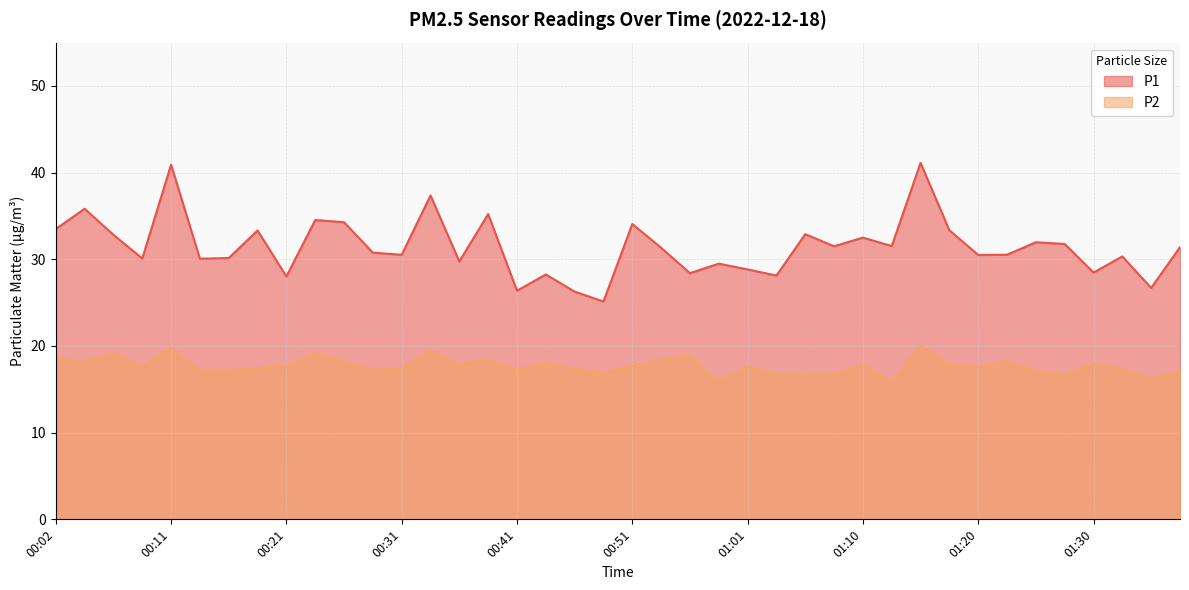

True or false: P1 and P2 cross at least once.

False